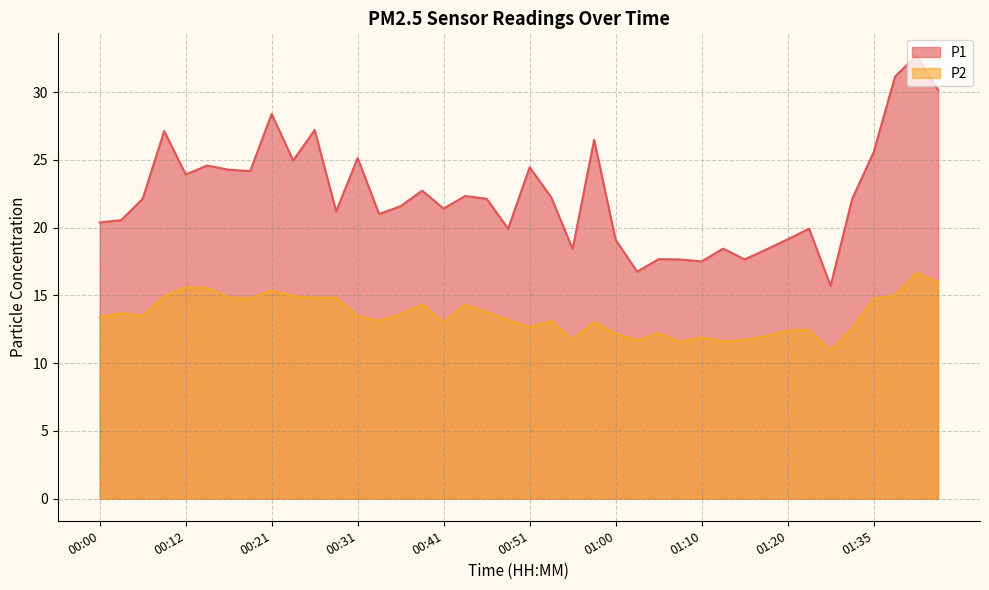

At which category is the sum across all series the highest?

01:40